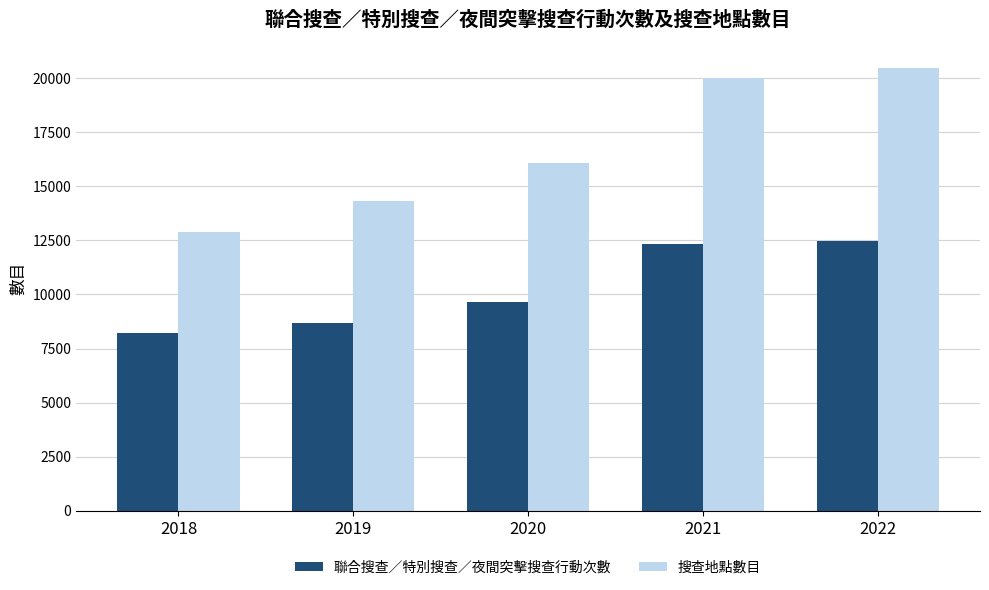

What is the difference between the 搜查地點數目 values at 2021 and 2019?

5691